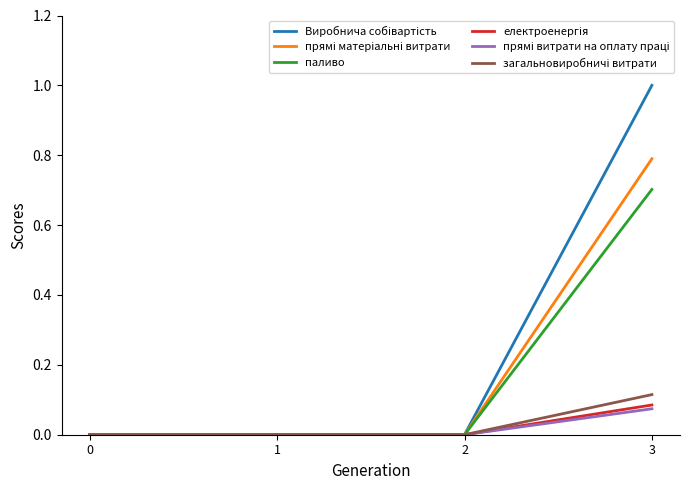

What is the maximum value shown in the chart?

1.0